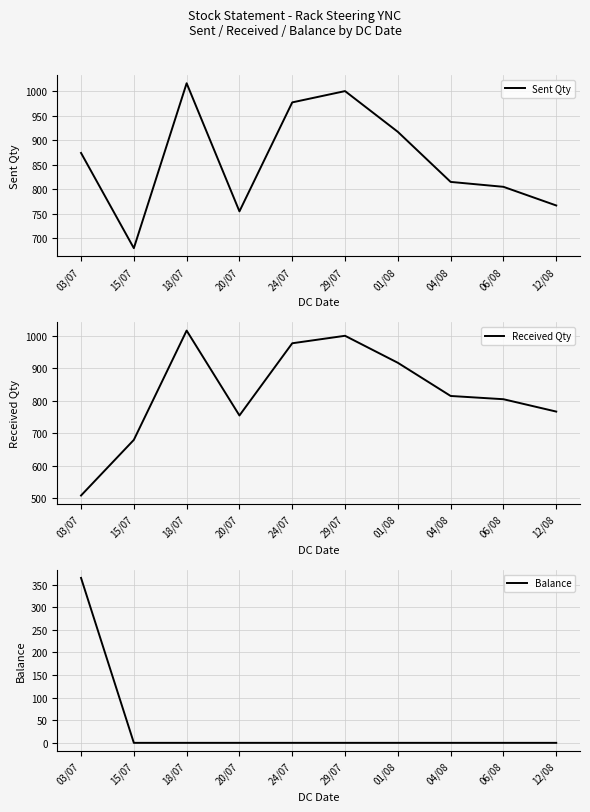

Rank the categories by Received Qty value from highest to lowest.

18/07, 29/07, 24/07, 01/08, 04/08, 06/08, 12/08, 20/07, 15/07, 03/07